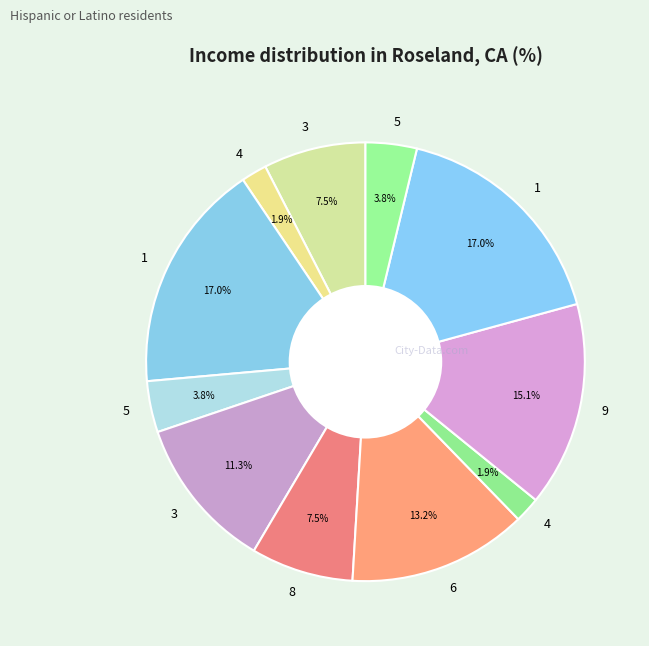

Count the number of slices in the pie.

11